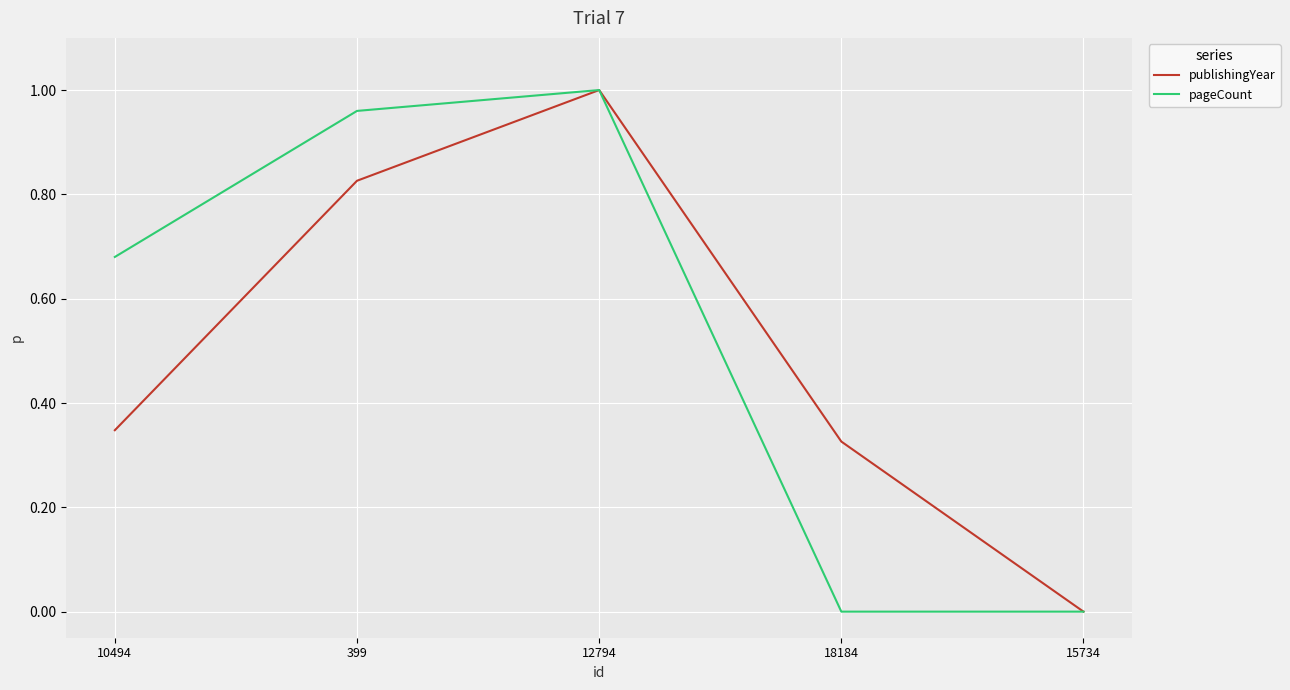

Between 10494 and 399, which series saw the biggest shift?

publishingYear